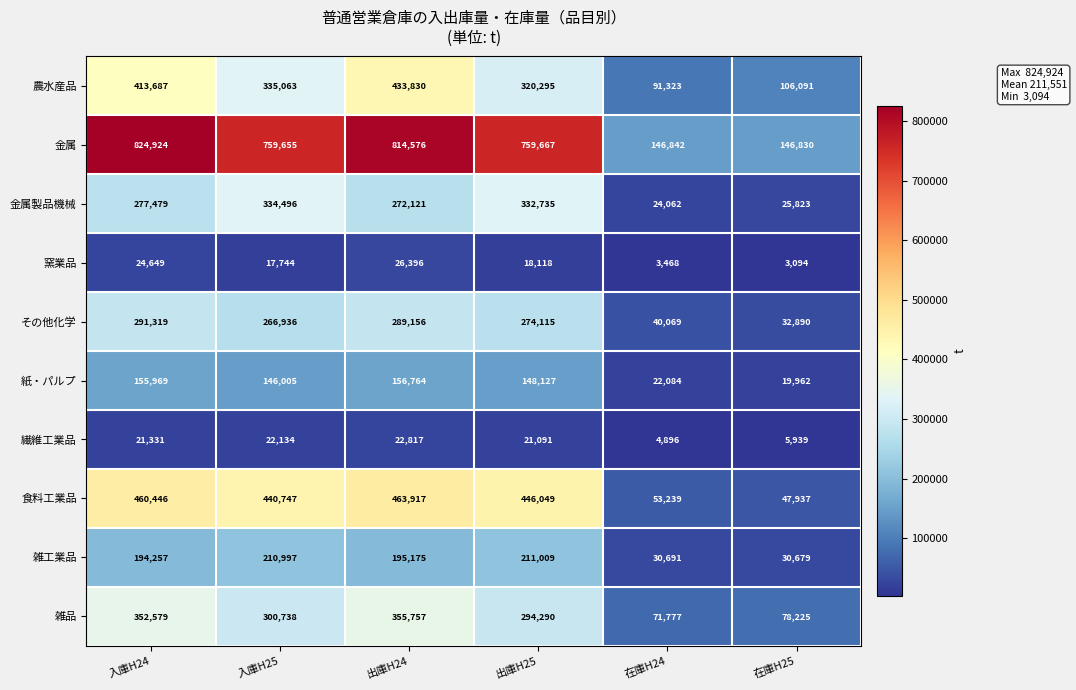

What is the approximate value of 金属 at 出庫H25?

759667